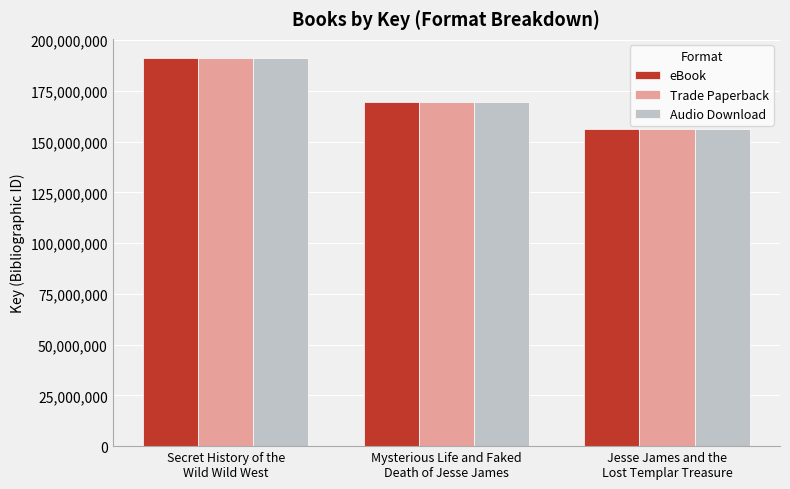

Where is Audio Download nearest to the value 173682141?

Mysterious Life and Faked
Death of Jesse James